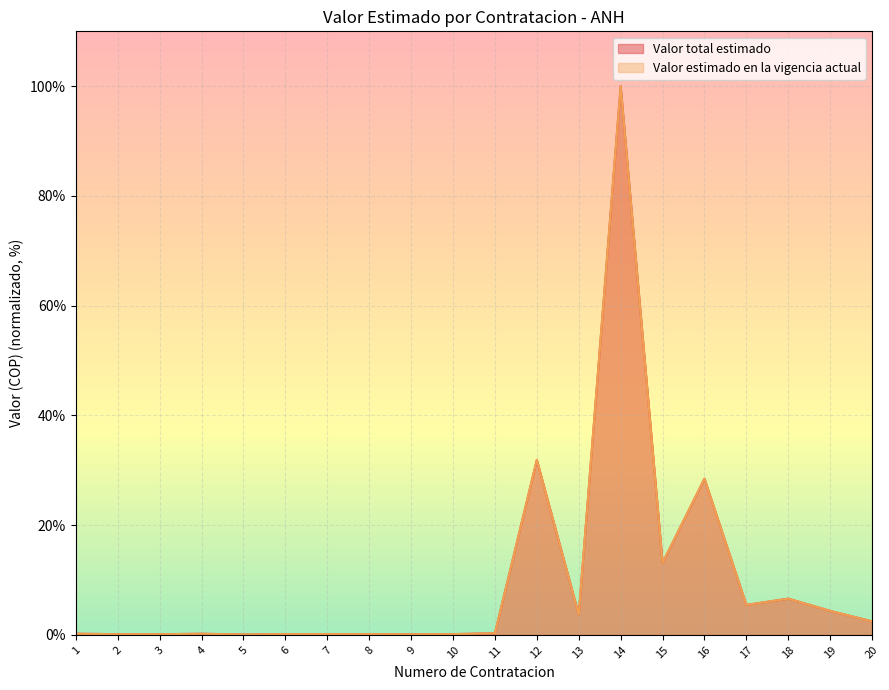

What is the smallest value displayed?

0.1